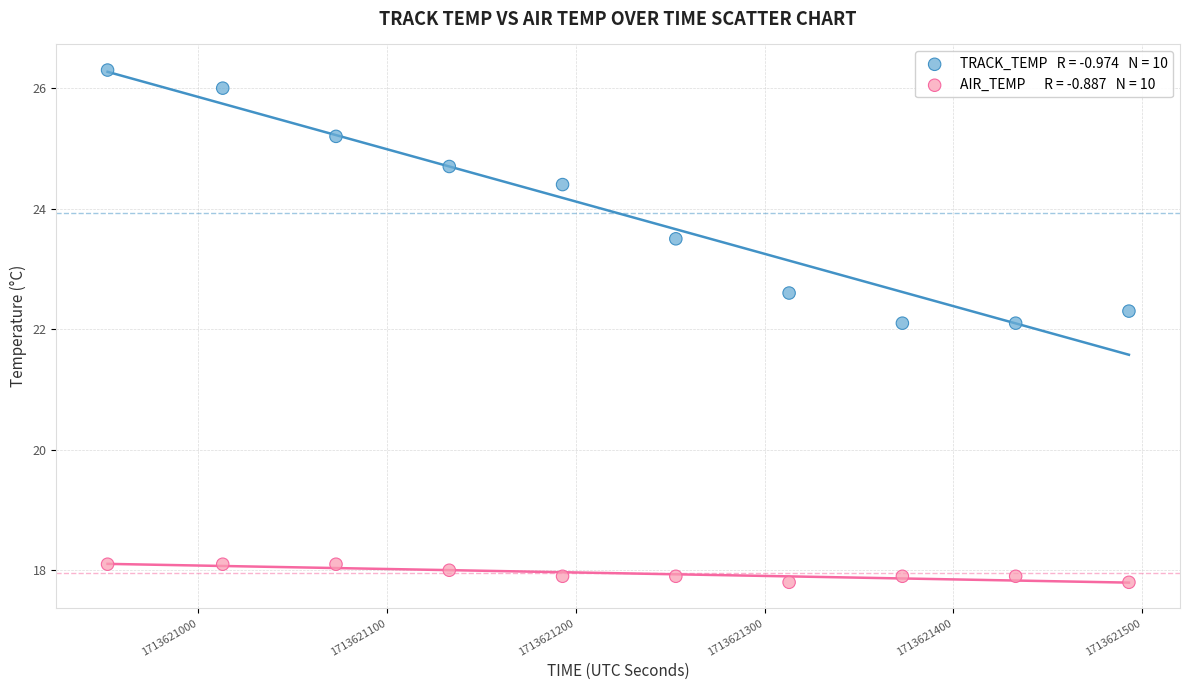

Across all data points, what is the range of Y values (max minus min)?

8.5